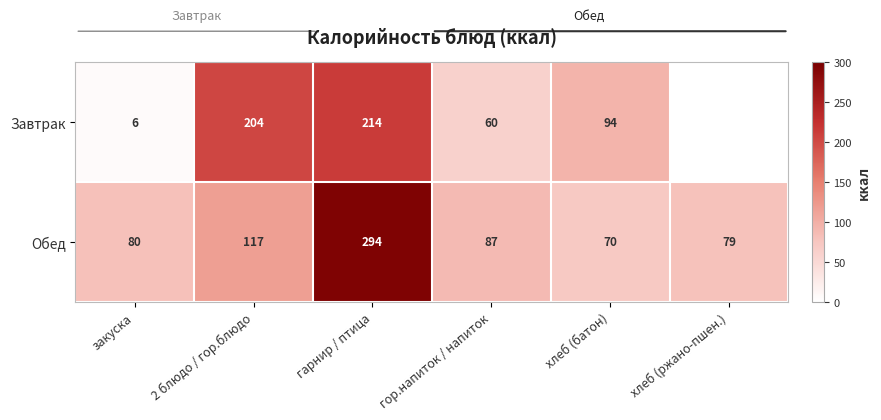

Is the value of Завтрак at гарнир / птица greater than the value of Обед at гарнир / птица?

No